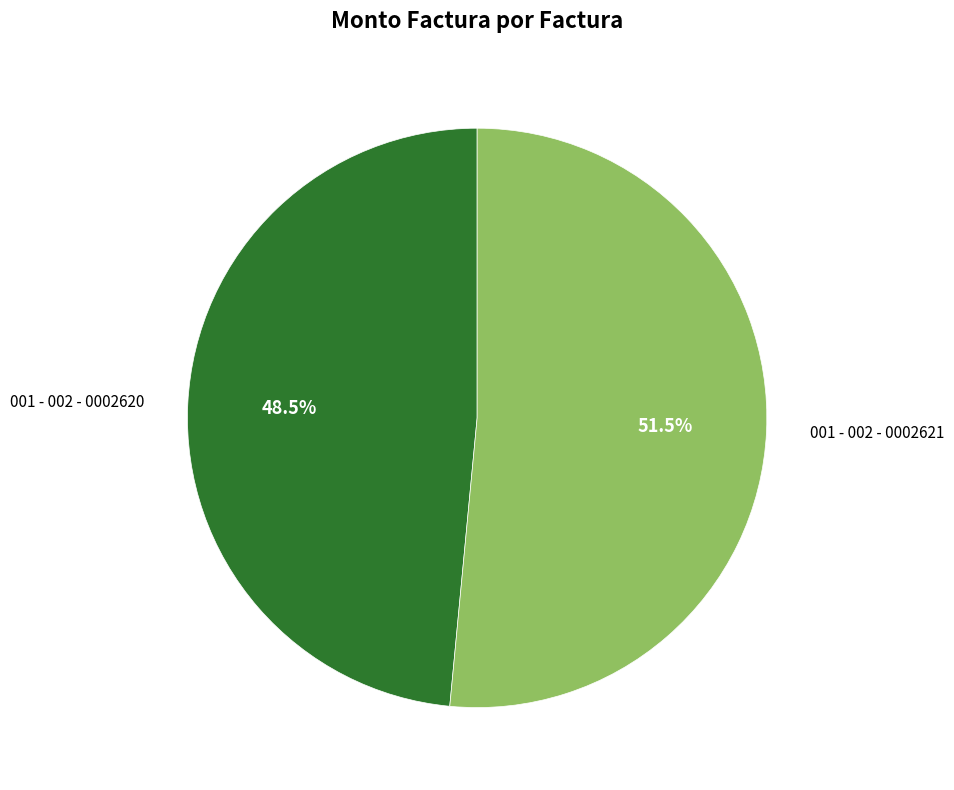

To the nearest percent, what is the average slice percentage?

50%